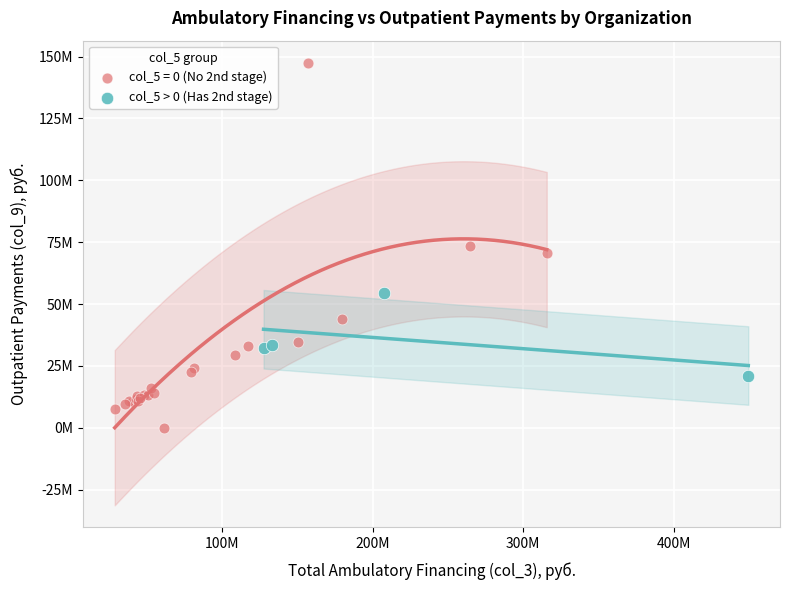

What are all the series names shown in the legend?

col_5 = 0 (No 2nd stage), col_5 > 0 (Has 2nd stage)